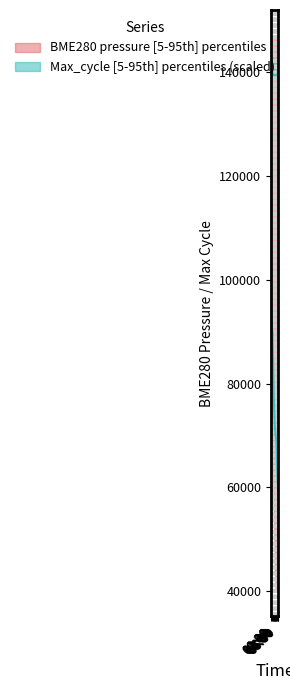

True or false: Max_cycle_mid and BME280_pressure_lower cross at least once.

False